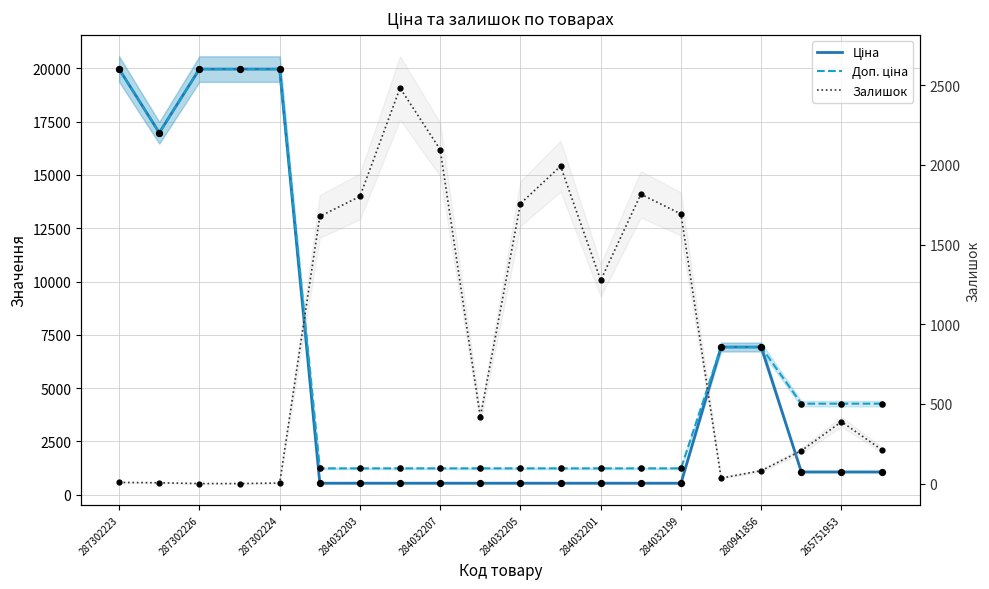

Is the value of Ціна at 287302226 greater than the value of Доп. ціна at 287302223?

No